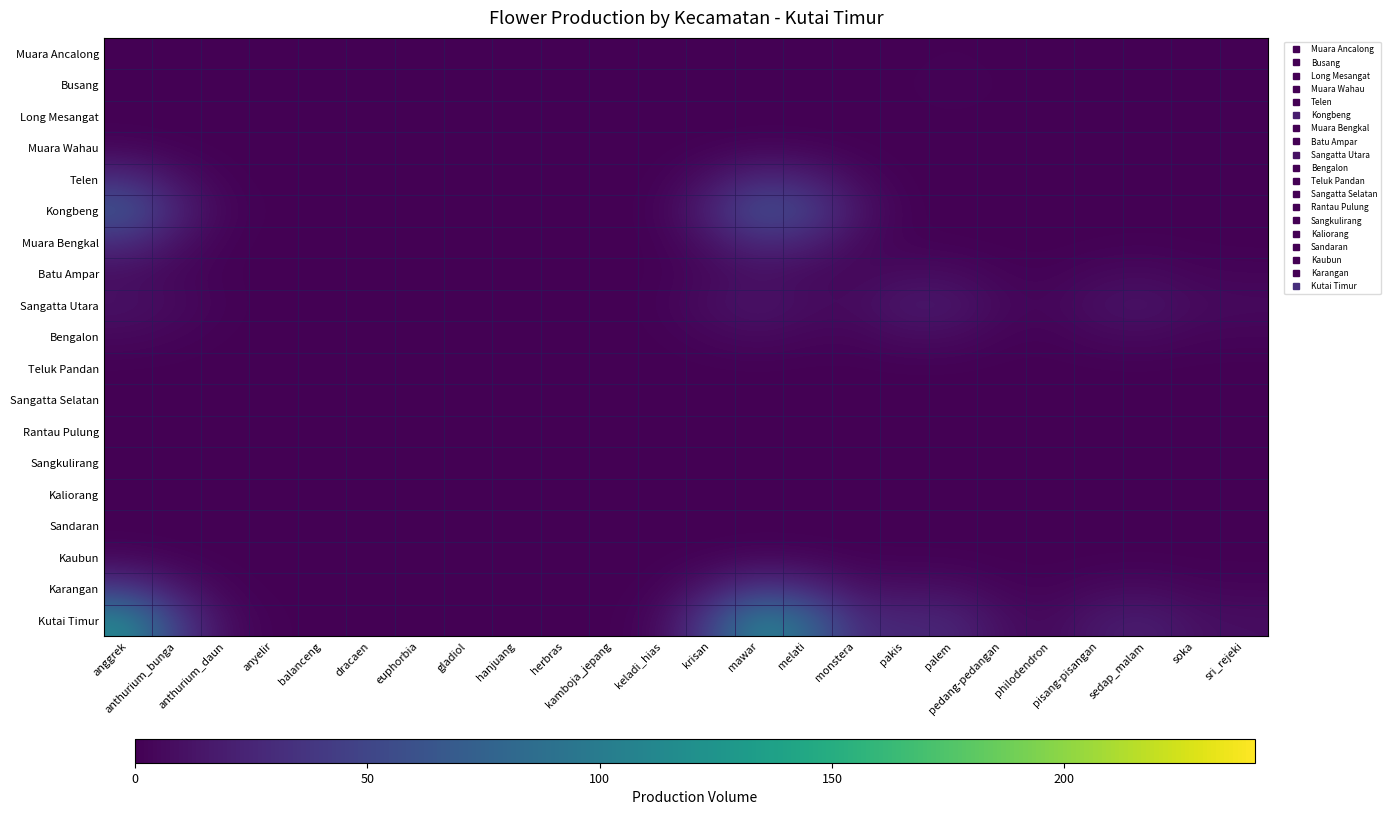

Between mawar and philodendron, which series saw the biggest shift?

Kutai Timur